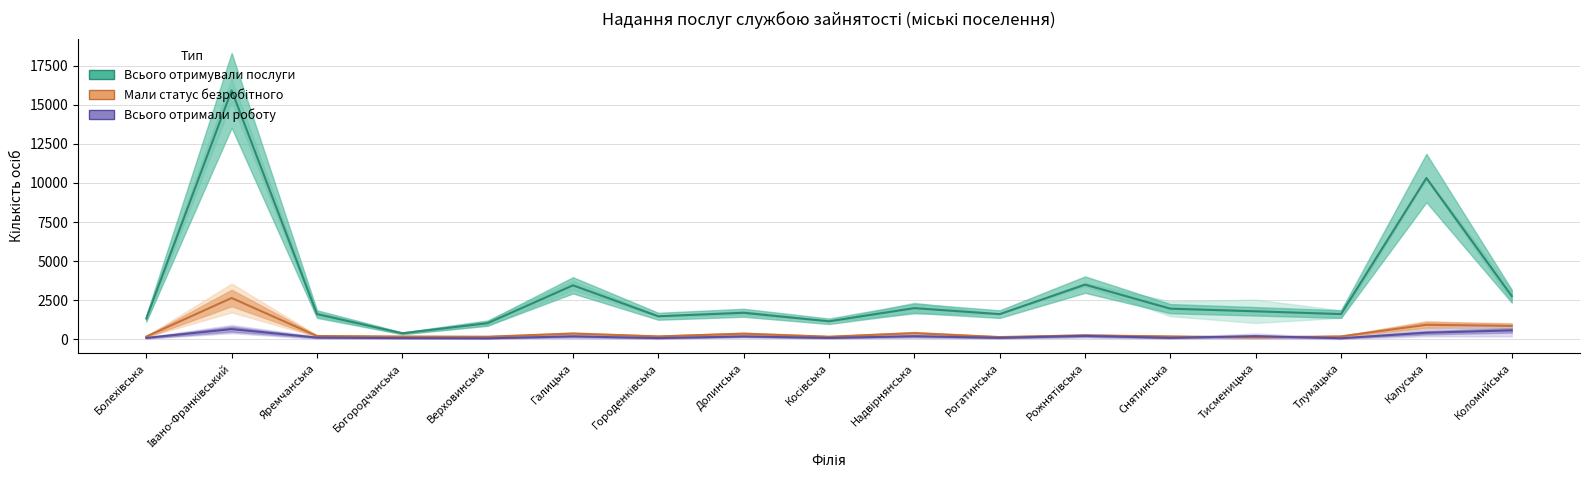

True or false: Мали статус безробітного and Всього отримали роботу intersect in this chart.

True